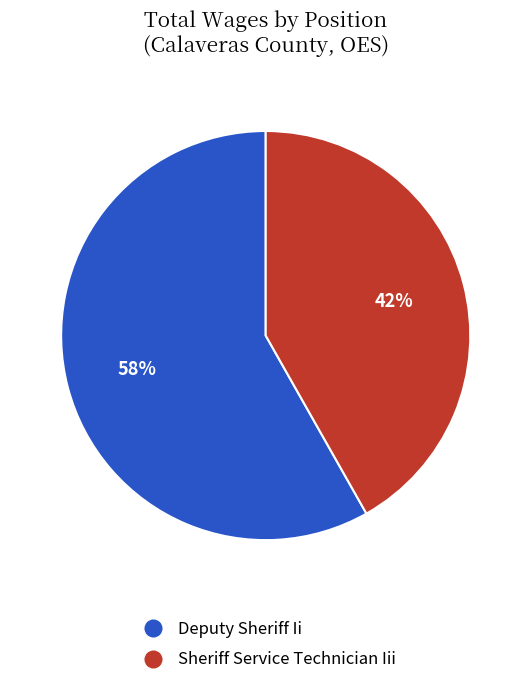

True or false: Deputy Sheriff Ii accounts for 52% of the total.

False